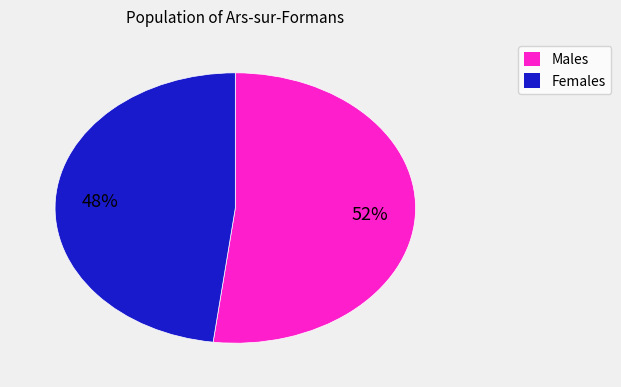

To the nearest percent, what is the difference between the largest and smallest slice percentages?

4%